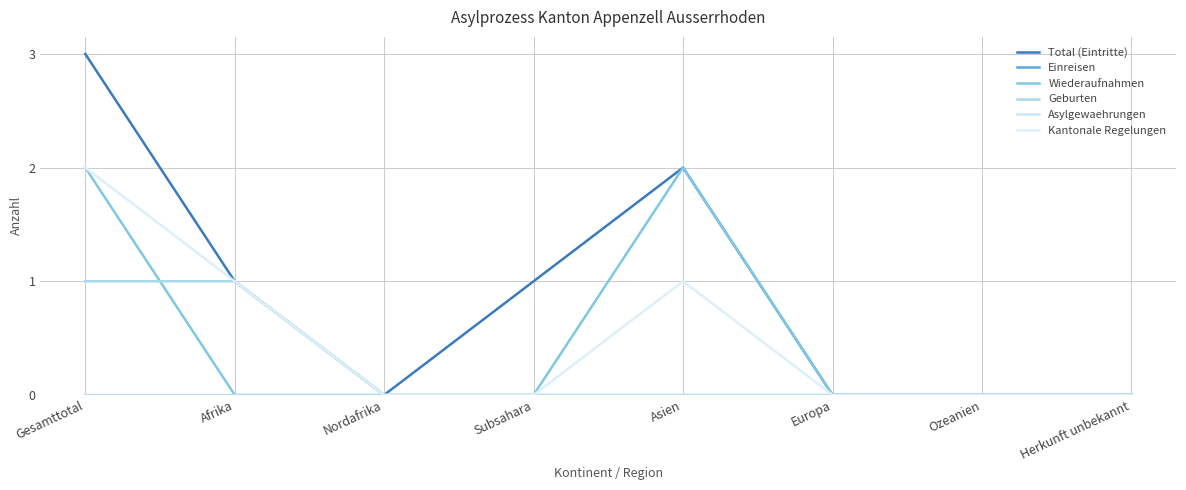

Reading left to right, what are all the values shown in this chart?

Total (Eintritte): Gesamttotal=3	Afrika=1	Nordafrika=0	Subsahara=1	Asien=2	Europa=0	Ozeanien=0	Herkunft unbekannt=0
Einreisen: Gesamttotal=0	Afrika=0	Nordafrika=0	Subsahara=0	Asien=0	Europa=0	Ozeanien=0	Herkunft unbekannt=0
Wiederaufnahmen: Gesamttotal=2	Afrika=0	Nordafrika=0	Subsahara=0	Asien=2	Europa=0	Ozeanien=0	Herkunft unbekannt=0
Geburten: Gesamttotal=1	Afrika=1	Nordafrika=0	Subsahara=0	Asien=0	Europa=0	Ozeanien=0	Herkunft unbekannt=0
Asylgewaehrungen: Gesamttotal=0	Afrika=0	Nordafrika=0	Subsahara=0	Asien=0	Europa=0	Ozeanien=0	Herkunft unbekannt=0
Kantonale Regelungen: Gesamttotal=2	Afrika=1	Nordafrika=0	Subsahara=0	Asien=1	Europa=0	Ozeanien=0	Herkunft unbekannt=0